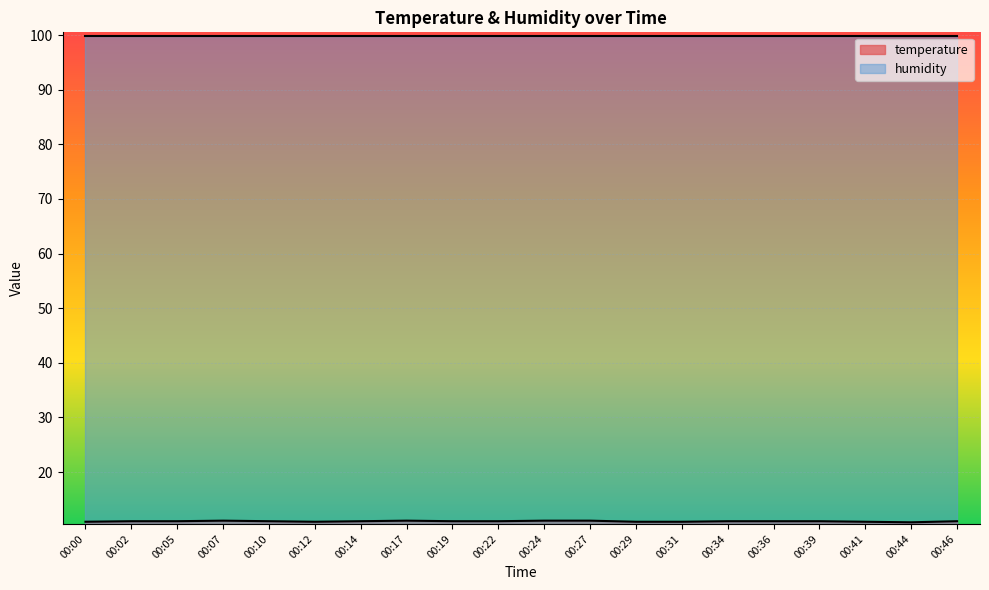

Read the value at 00:29.

10.9